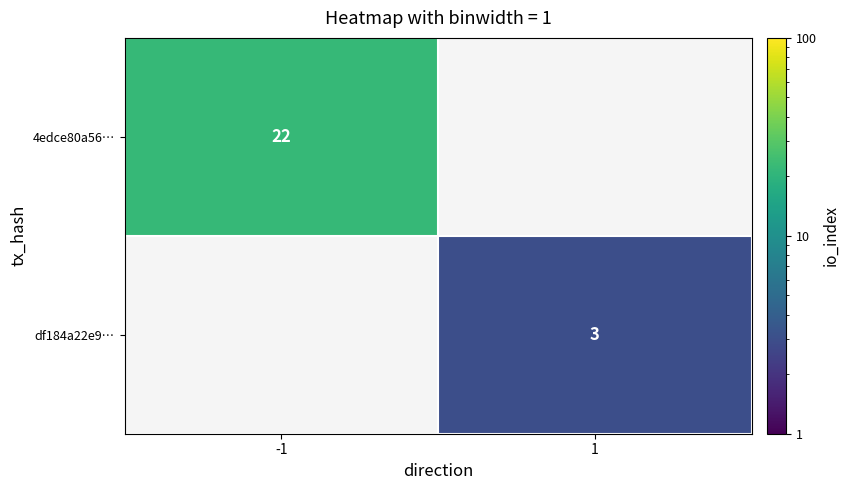

The value of df184a22e9… at 1 is 1.5. True or false?

False